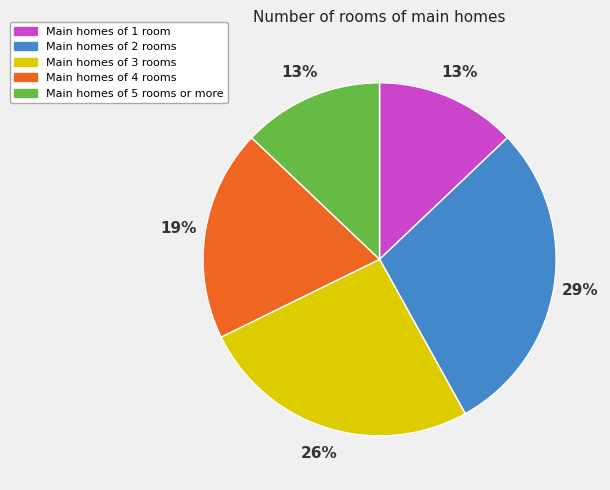

Which has a higher value, Main homes of 4 rooms or Main homes of 1 room?

Main homes of 4 rooms